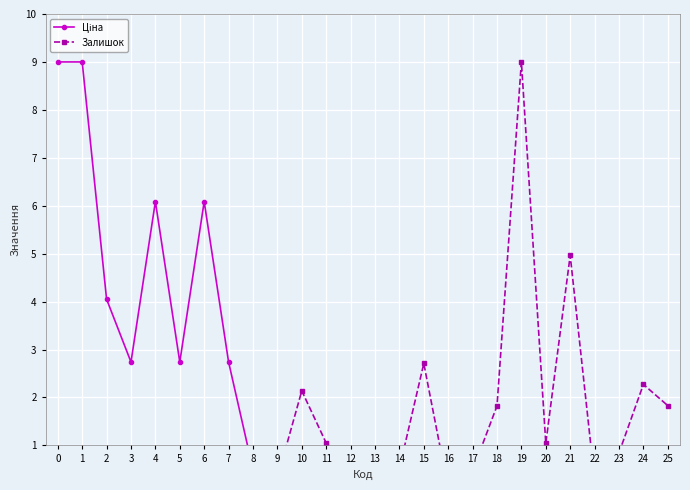

Rank the series by their maximum value, from lowest to highest.

Ціна, Залишок